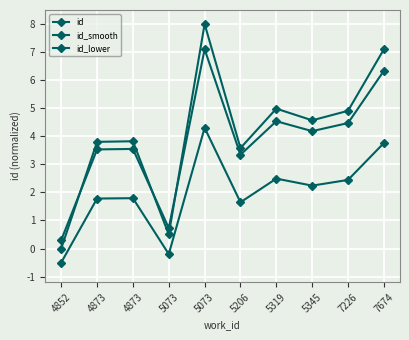

How many lines are shown in the chart?

3